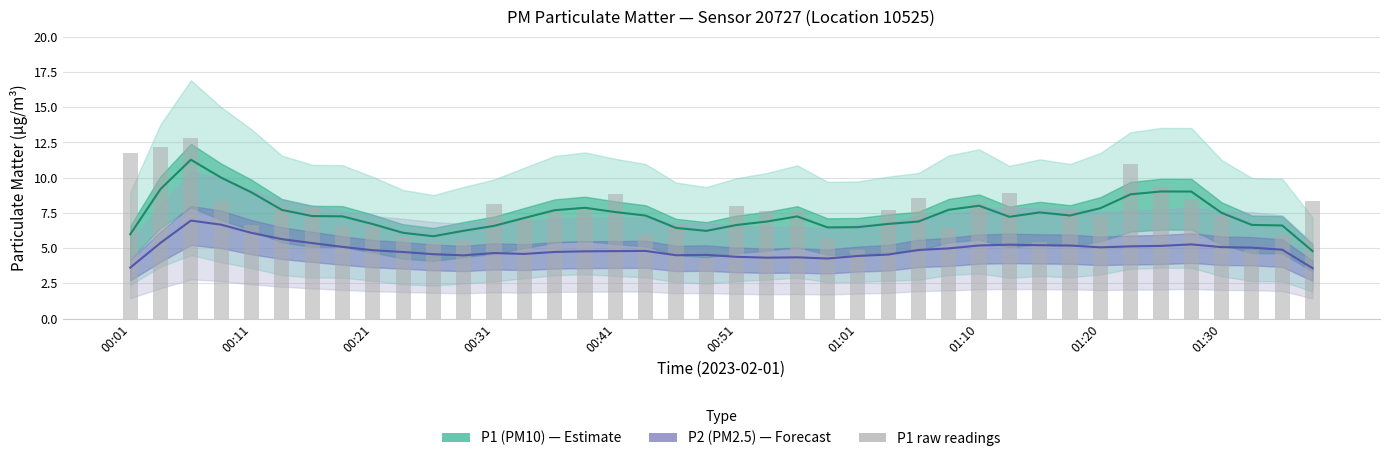

What is the lowest value of the P1 (PM10) series?

4.8